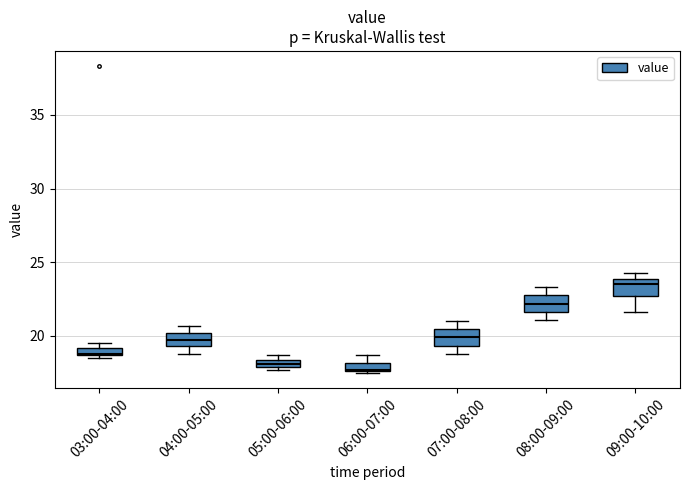

Which box's median line is the highest?

09:00-10:00